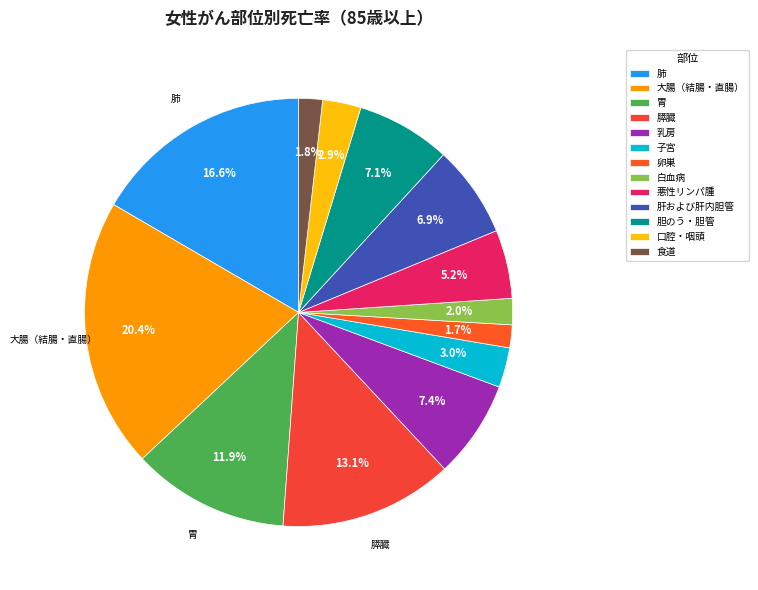

What portion of the pie excludes 大腸（結腸・直腸）?

79.6%